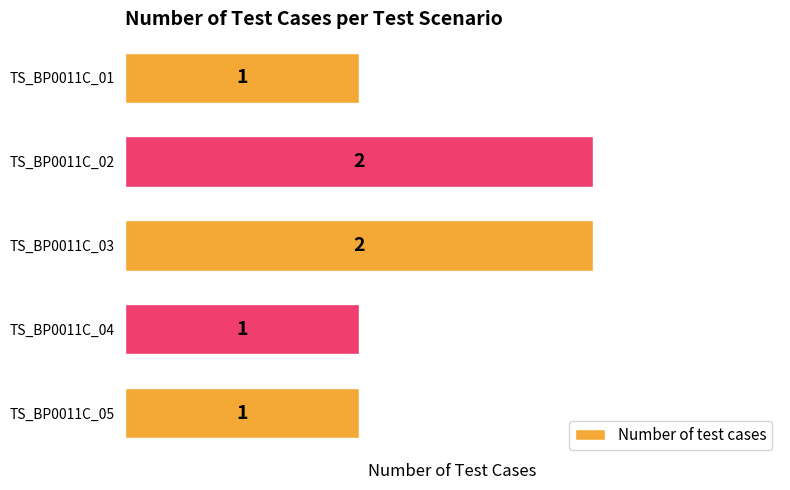

True or false: the data shows 1 at TS_BP0011C_01.

True